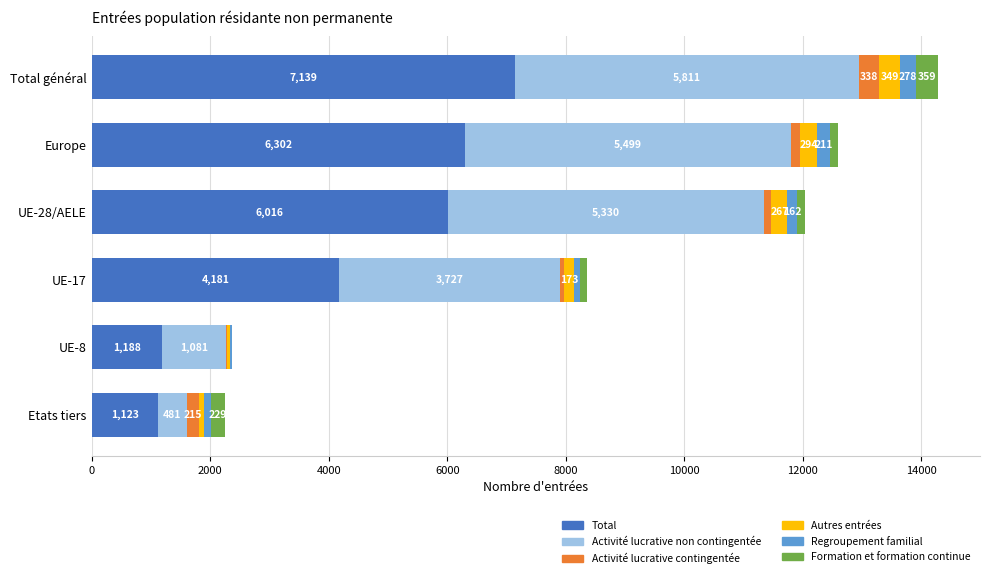

The Total series shows 4181 at UE-17. True or false?

True